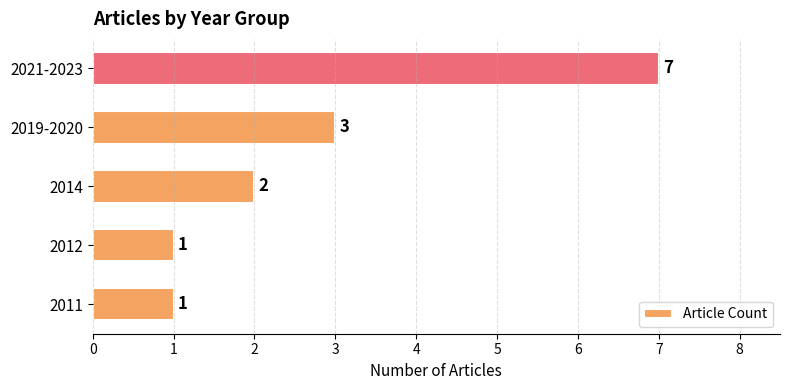

What is the difference between the second highest and second lowest values?

2